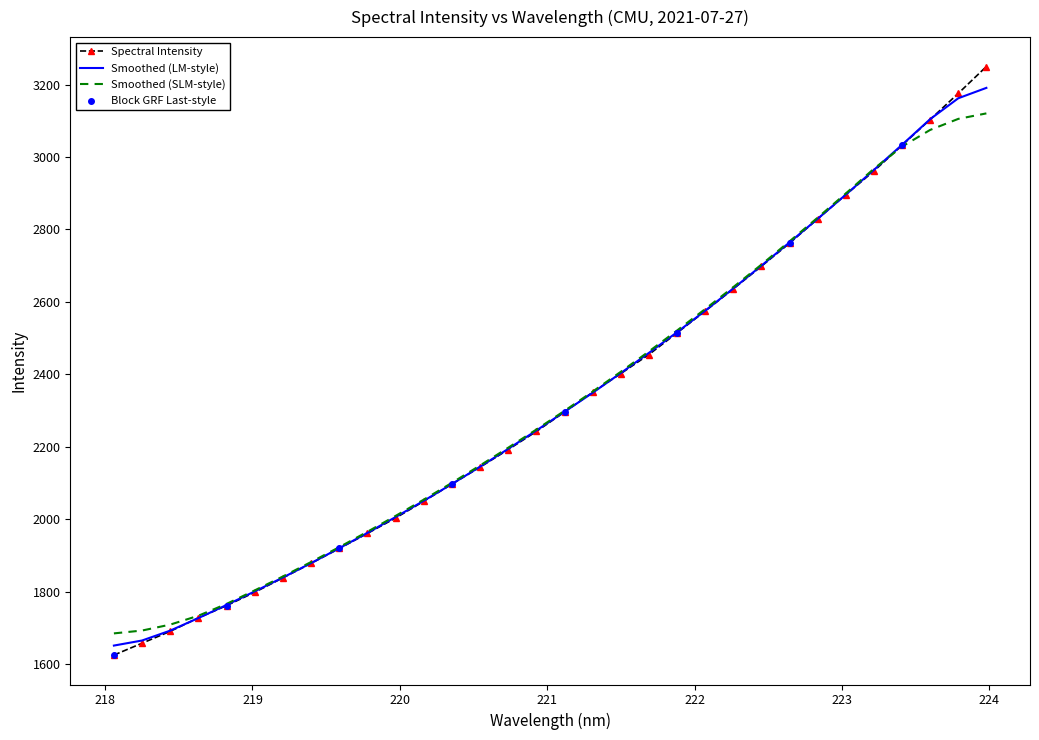

Which series has the widest spread of values?

Spectral Intensity